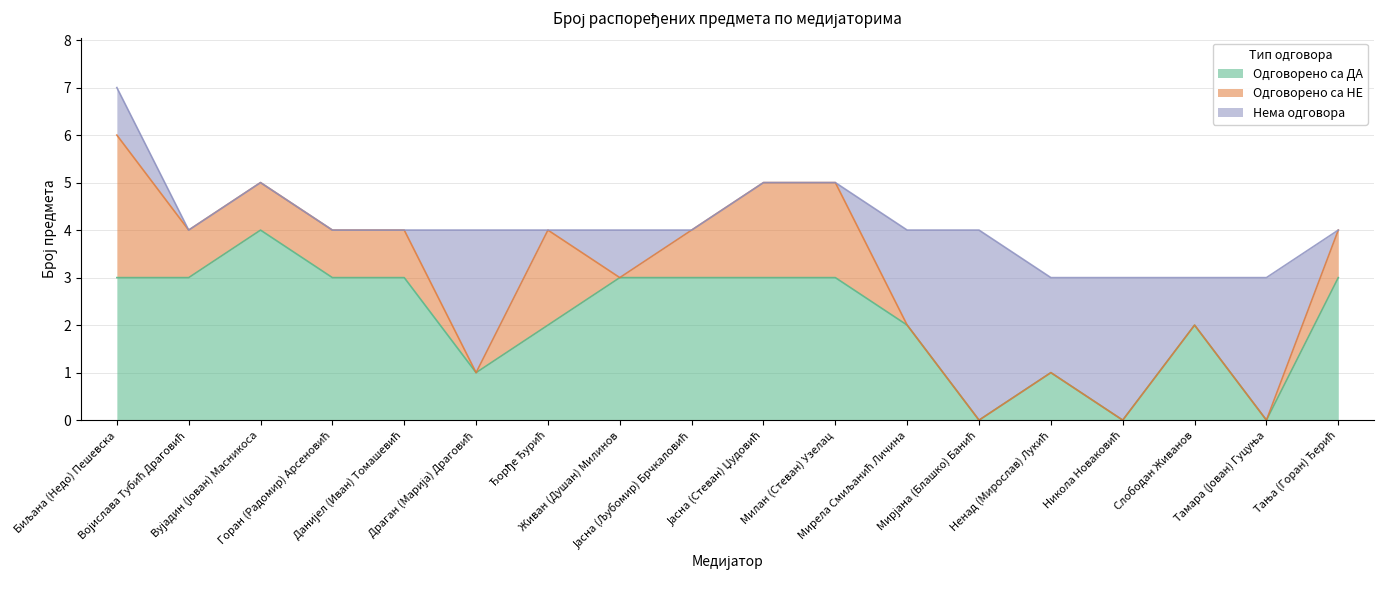

True or false: Нема одговора has more than 2 interior local peaks.

True